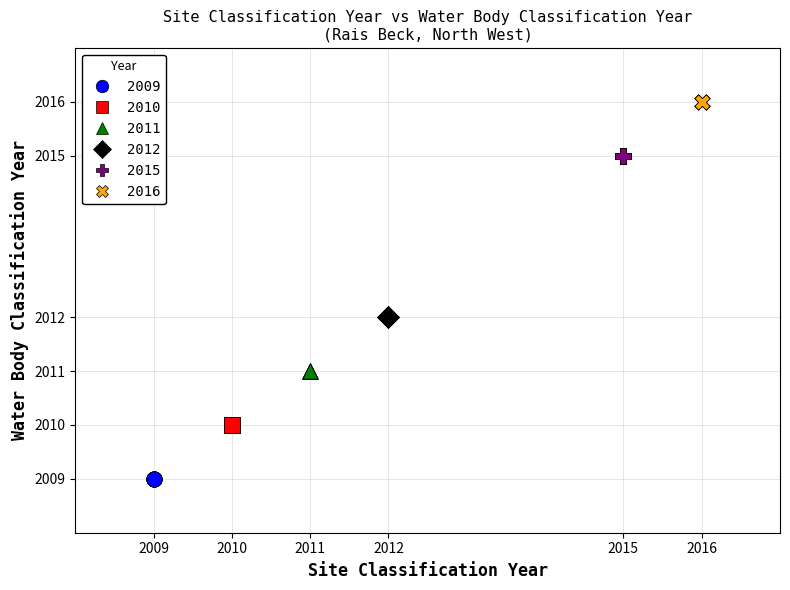

Which series contains the highest Y value?

2016